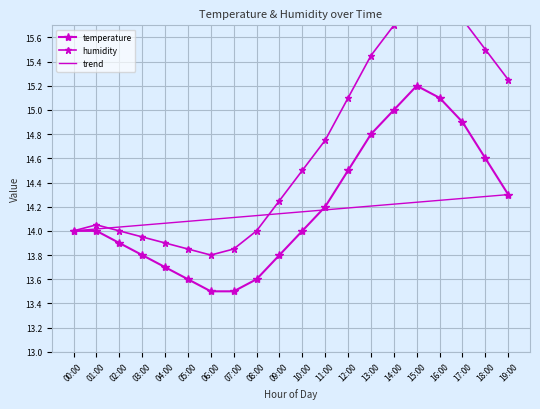

Which series has the largest range (max minus min)?

humidity